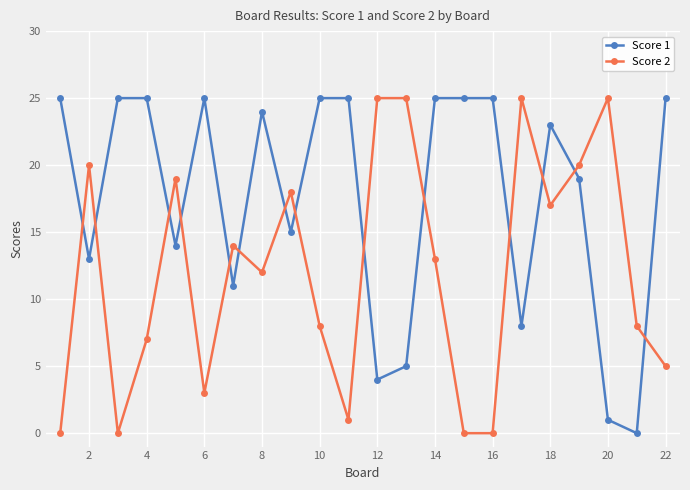

Which series ends up on top after the final intersection of Score 1 and Score 2?

Score 1